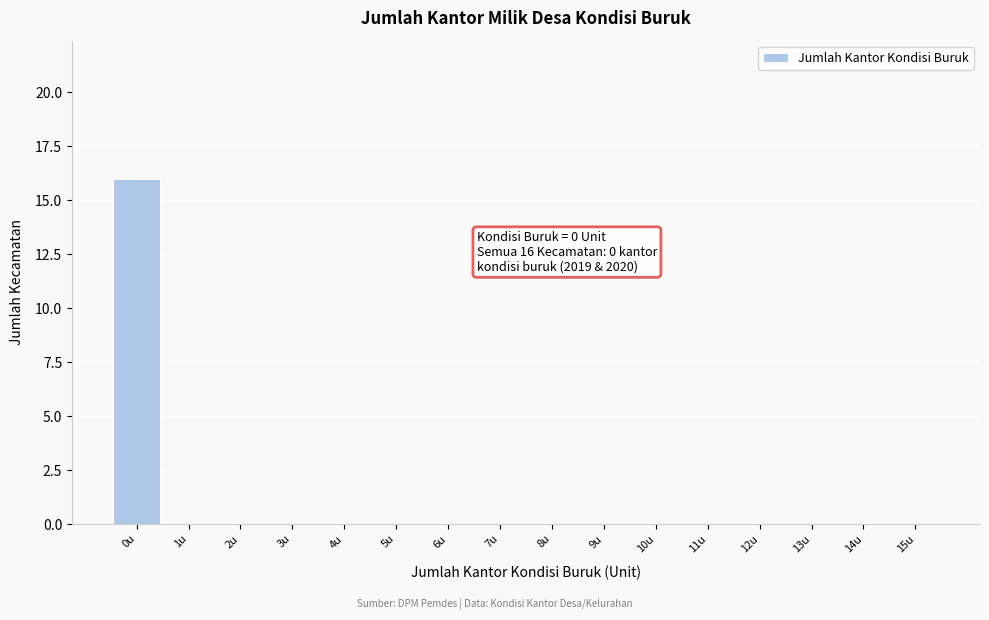

Reading right to left, what are all the values shown in this chart?

15u=0	14u=0	13u=0	12u=0	11u=0	10u=0	9u=0	8u=0	7u=0	6u=0	5u=0	4u=0	3u=0	2u=0	1u=0	0u=16